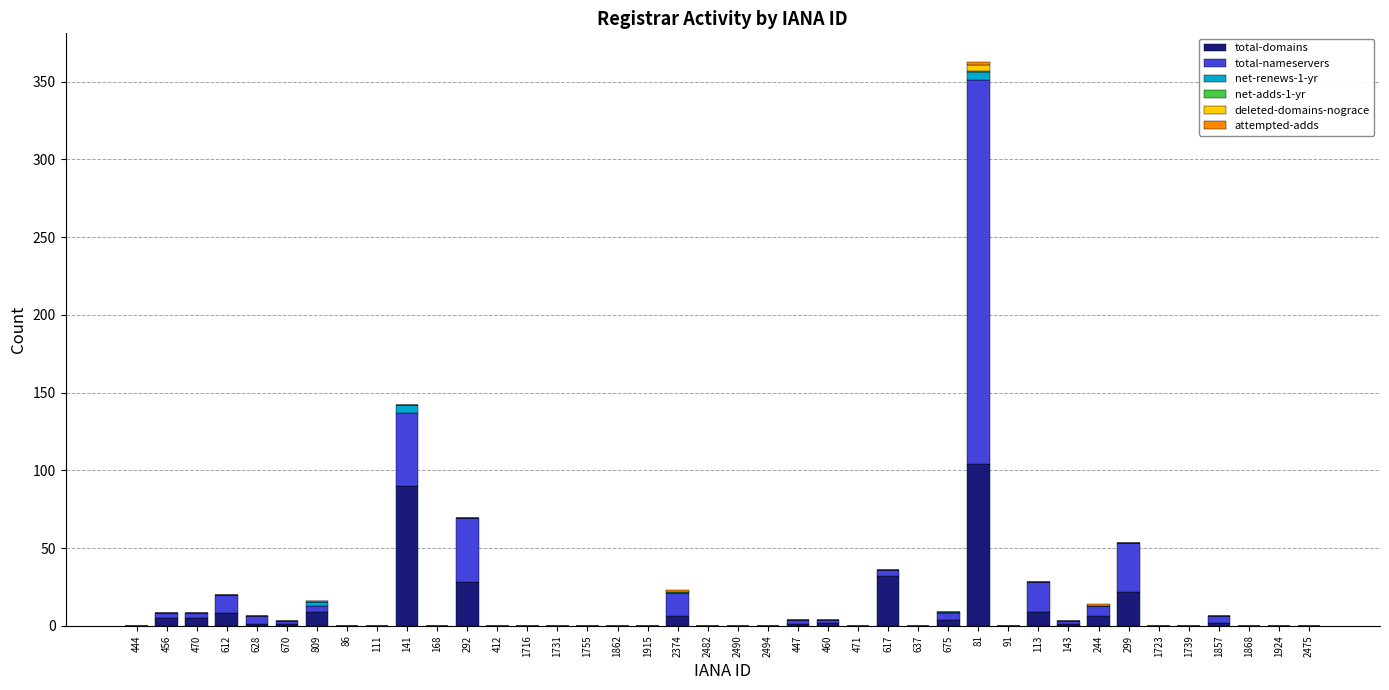

At which category is the sum across all series the highest?

81